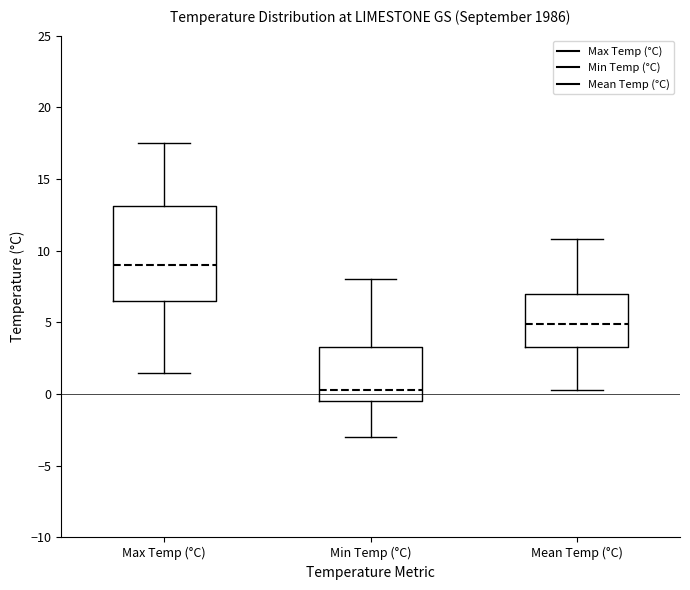

Which box's median line is the highest?

Max Temp (°C)